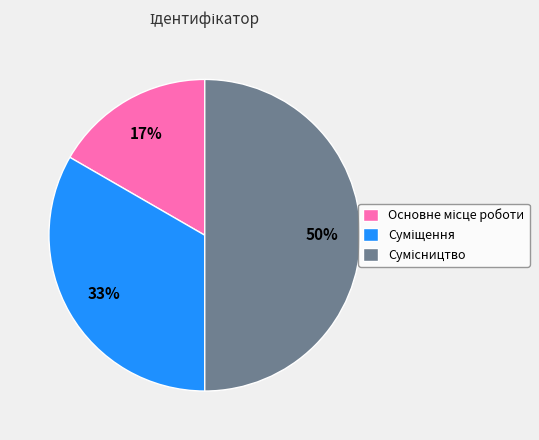

To the nearest percent, what is the average slice percentage?

33%